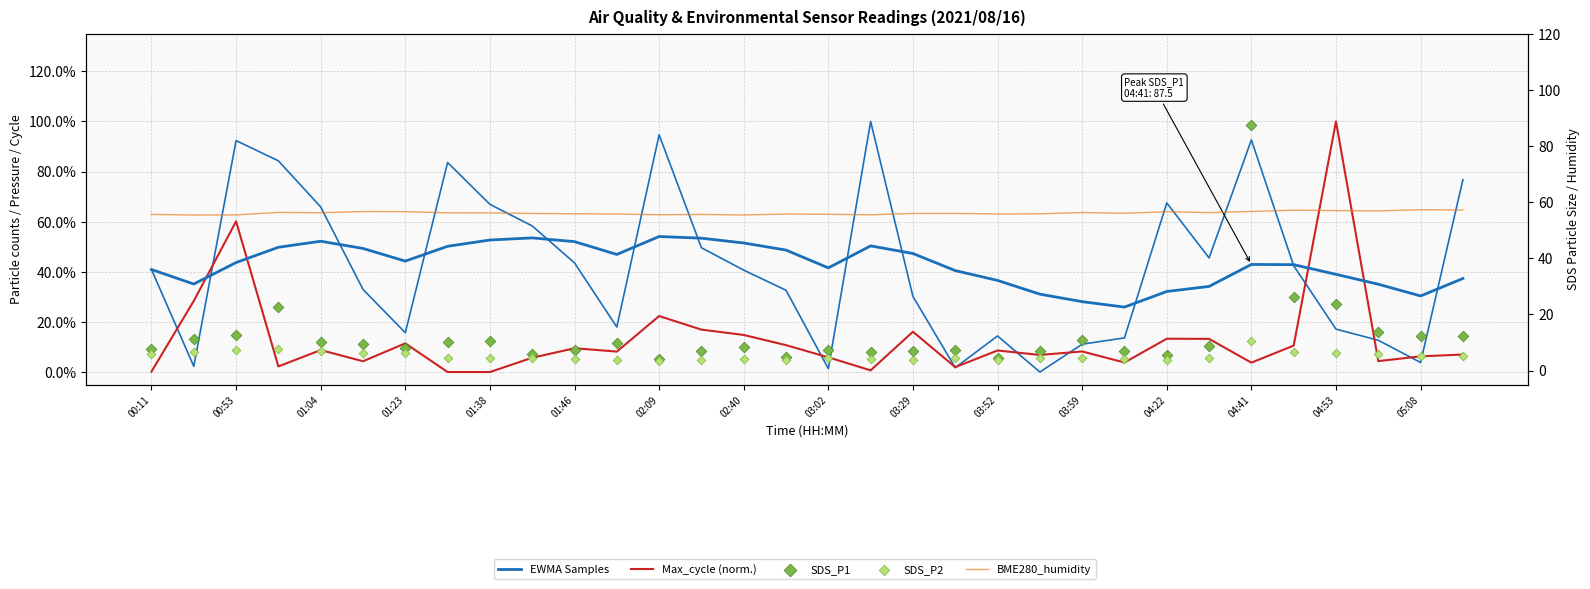

Which series has the largest total across all categories?

BME280_humidity